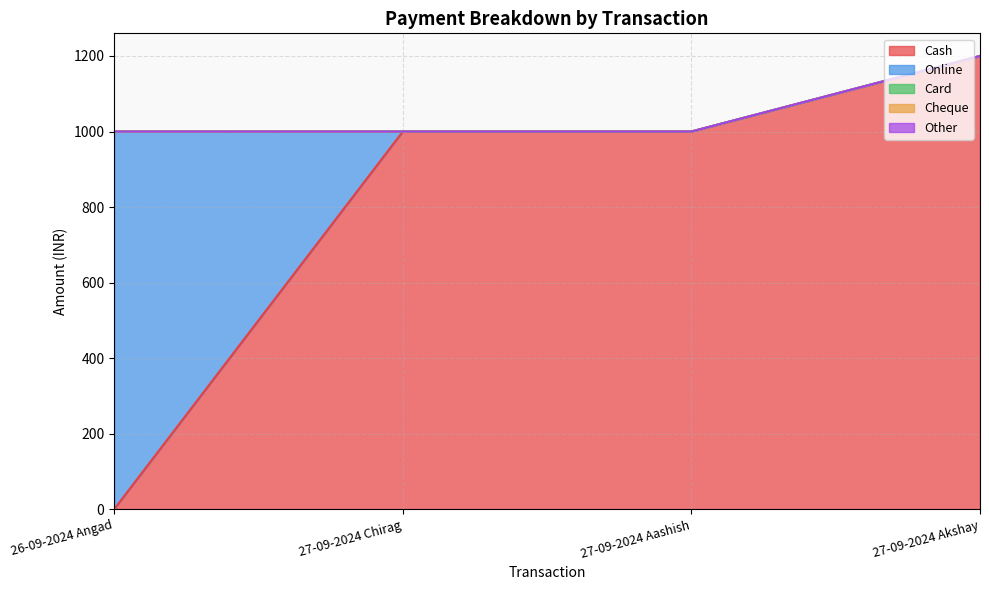

Is the value of Card at 26-09-2024 Angad greater than the value of Cheque at 27-09-2024 Akshay?

No